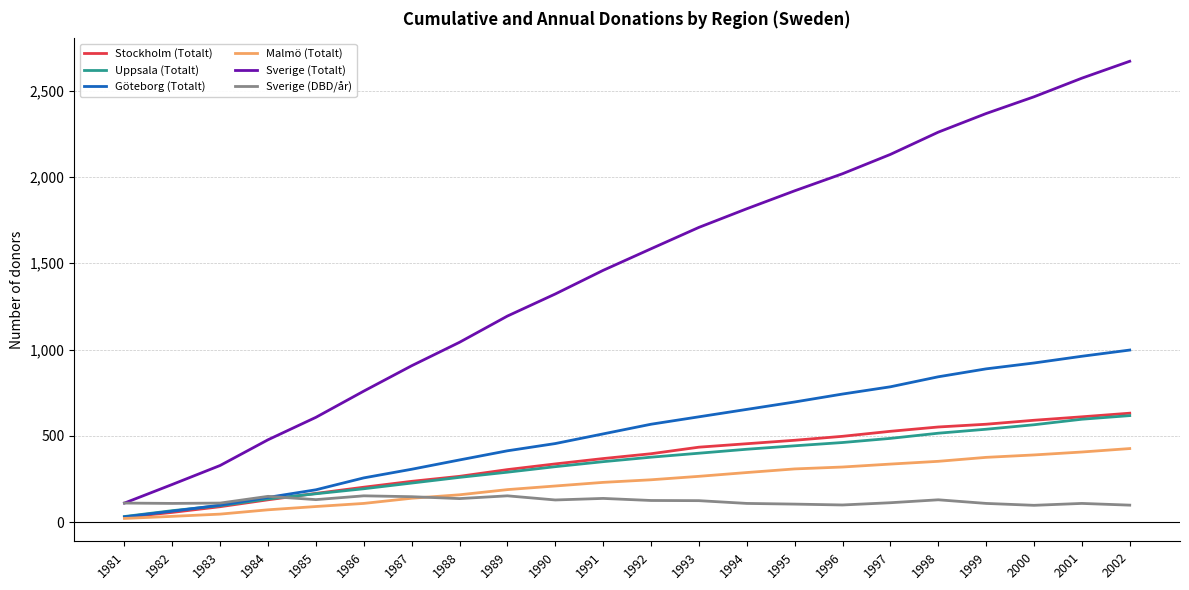

Between 1989 and 1993, which series saw the biggest shift?

Sverige (Totalt)